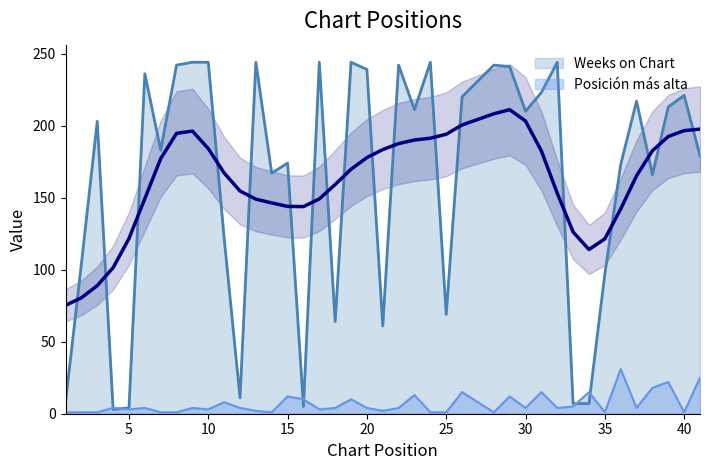

List the series in order of their overall mean, highest first.

Weeks on Chart, Posición más alta